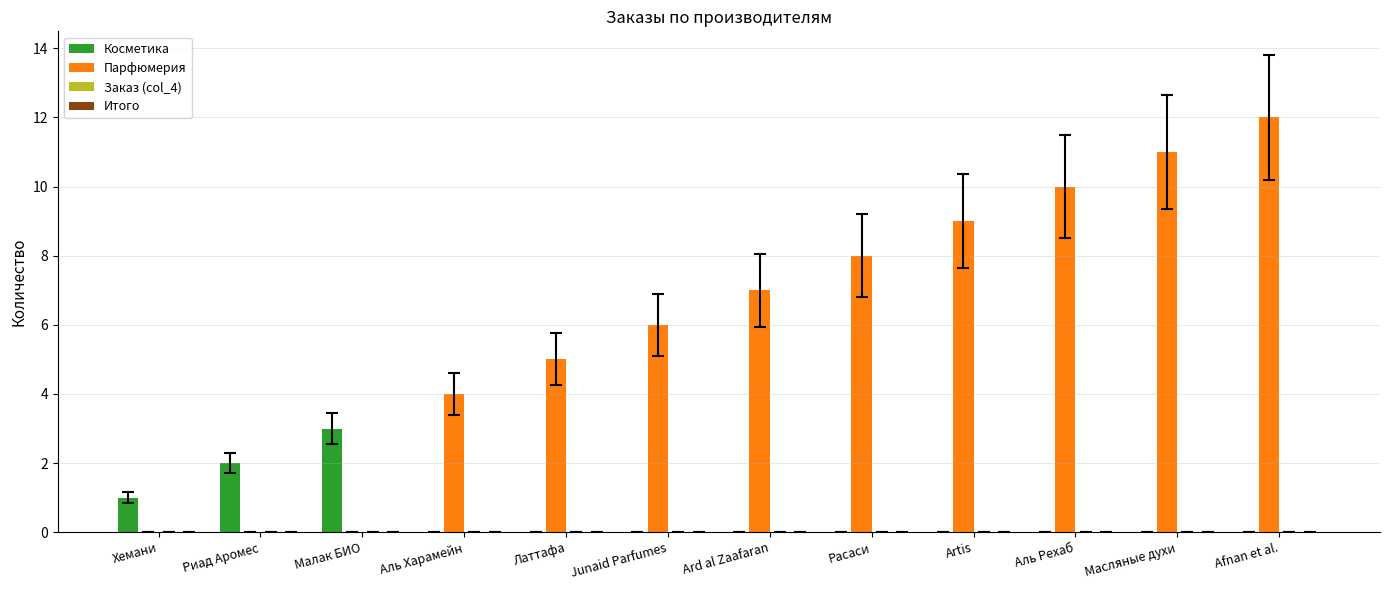

What is the difference between the Парфюмерия values at Масляные духи and Аль Рехаб?

1